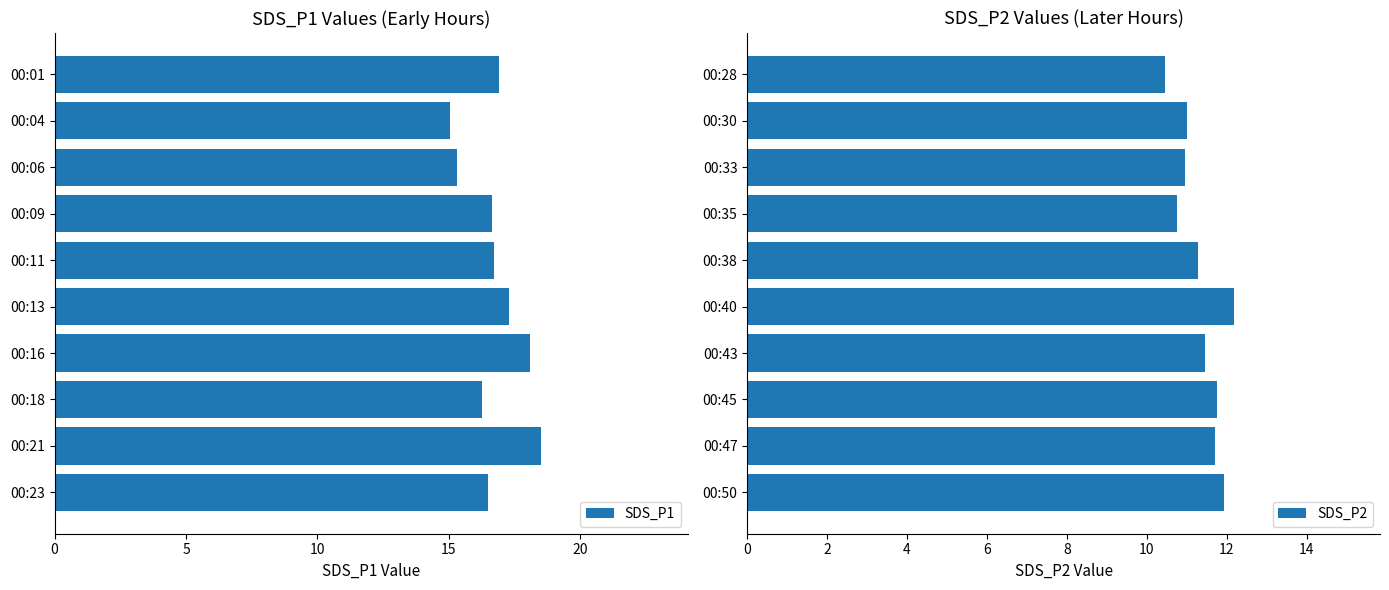

What is the sum of the SDS_P1 values at 00:01 and 00:23?

33.4